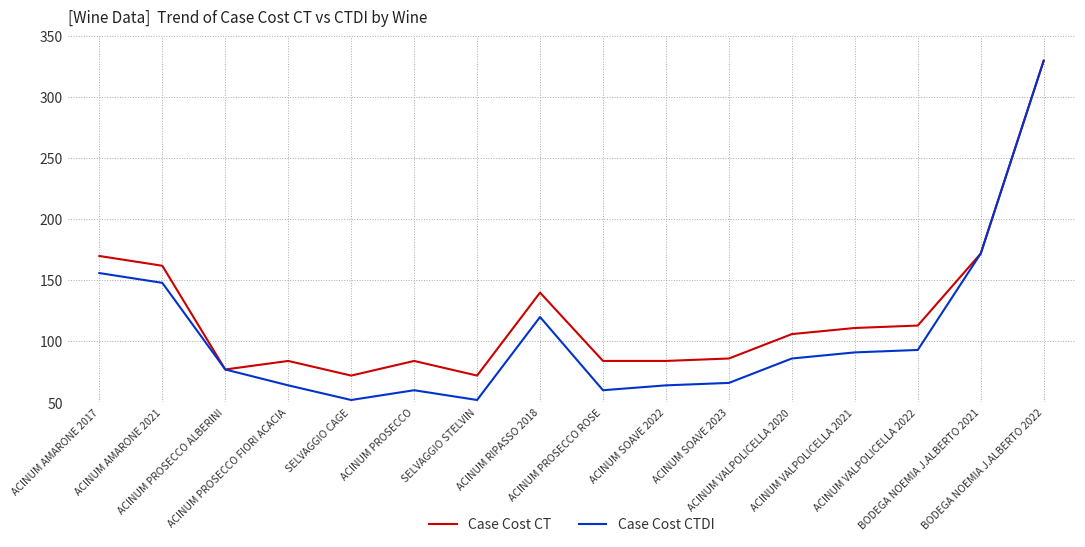

Reading right to left, list all the values displayed in this chart.

Case Cost CT: BODEGA NOEMIA J.ALBERTO 2022=330	BODEGA NOEMIA J.ALBERTO 2021=172	ACINUM VALPOLICELLA 2022=113	ACINUM VALPOLICELLA 2021=111	ACINUM VALPOLICELLA 2020=106	ACINUM SOAVE 2023=86	ACINUM SOAVE 2022=84	ACINUM PROSECCO ROSE=84	ACINUM RIPASSO 2018=140	SELVAGGIO STELVIN=72	ACINUM PROSECCO=84	SELVAGGIO CAGE=72	ACINUM PROSECCO FIORI ACACIA=84	ACINUM PROSECCO ALBERINI=77	ACINUM AMARONE 2021=162	ACINUM AMARONE 2017=170
Case Cost CTDI: BODEGA NOEMIA J.ALBERTO 2022=330	BODEGA NOEMIA J.ALBERTO 2021=172	ACINUM VALPOLICELLA 2022=93	ACINUM VALPOLICELLA 2021=91	ACINUM VALPOLICELLA 2020=86	ACINUM SOAVE 2023=66	ACINUM SOAVE 2022=64	ACINUM PROSECCO ROSE=60	ACINUM RIPASSO 2018=120	SELVAGGIO STELVIN=52	ACINUM PROSECCO=60	SELVAGGIO CAGE=52	ACINUM PROSECCO FIORI ACACIA=64	ACINUM PROSECCO ALBERINI=77	ACINUM AMARONE 2021=148	ACINUM AMARONE 2017=156